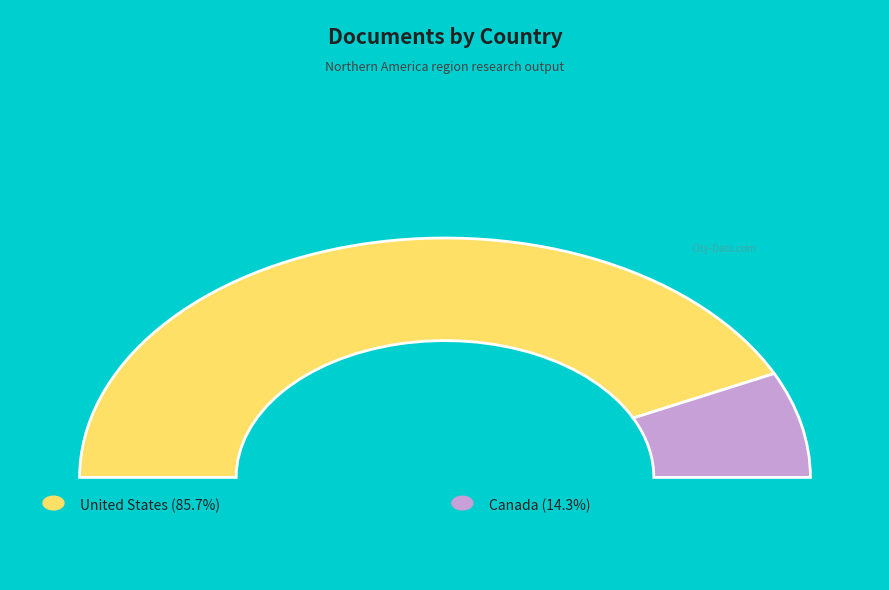

How many slices are in this pie chart?

2